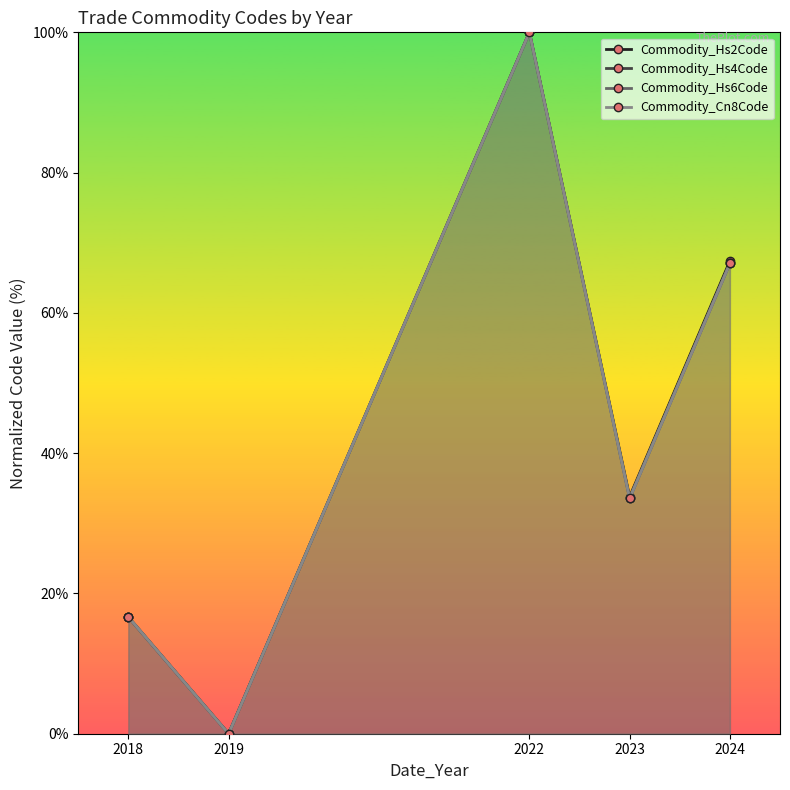

True or false: Commodity_Hs4Code and Commodity_Hs2Code intersect in this chart.

False